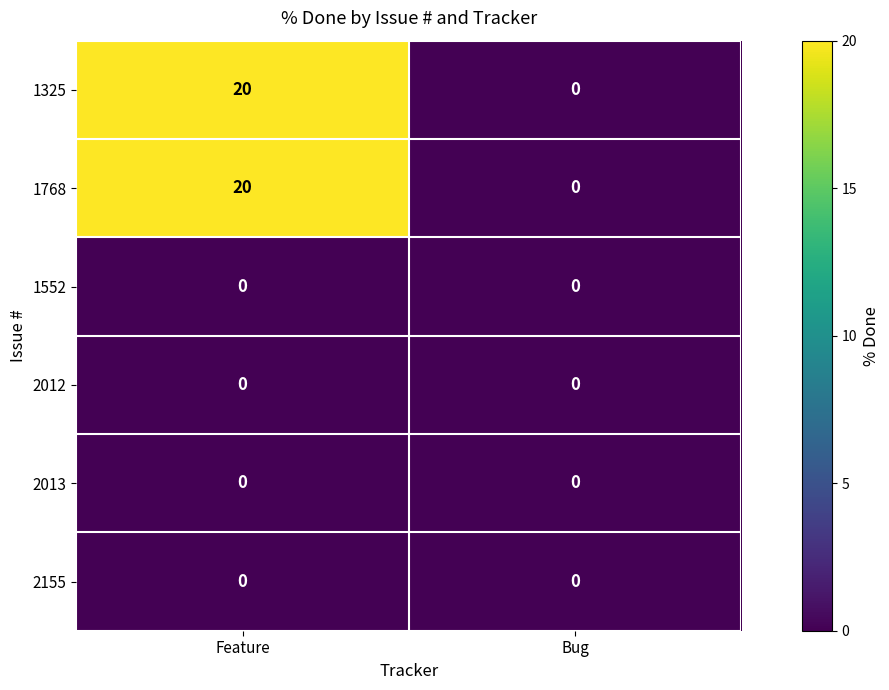

Rank the categories by 1768 value from lowest to highest.

Bug, Feature